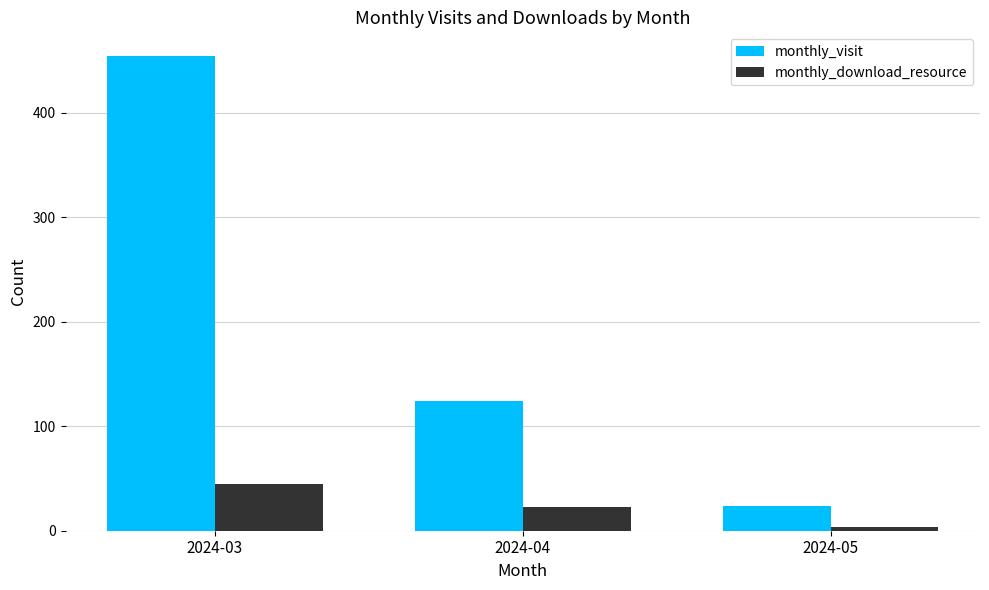

What is the value of the monthly_download_resource bar at the 1st from the left?

45